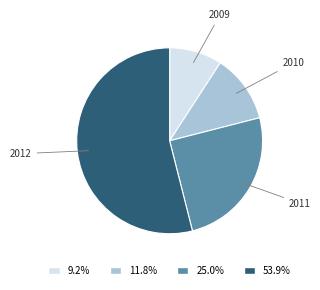

Is there a majority slice in this chart?

Yes